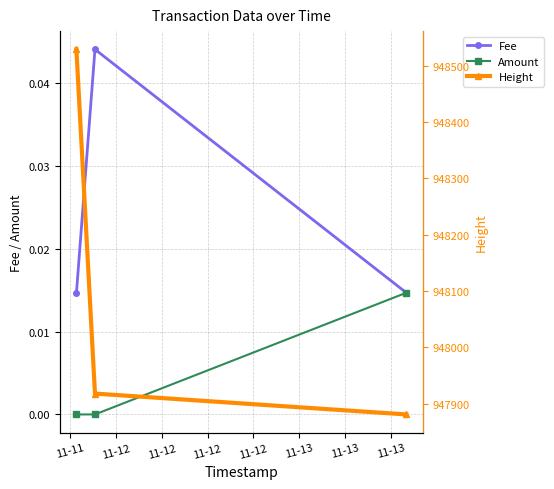

What is the difference between the highest and lowest values at 11-12?

947918.0